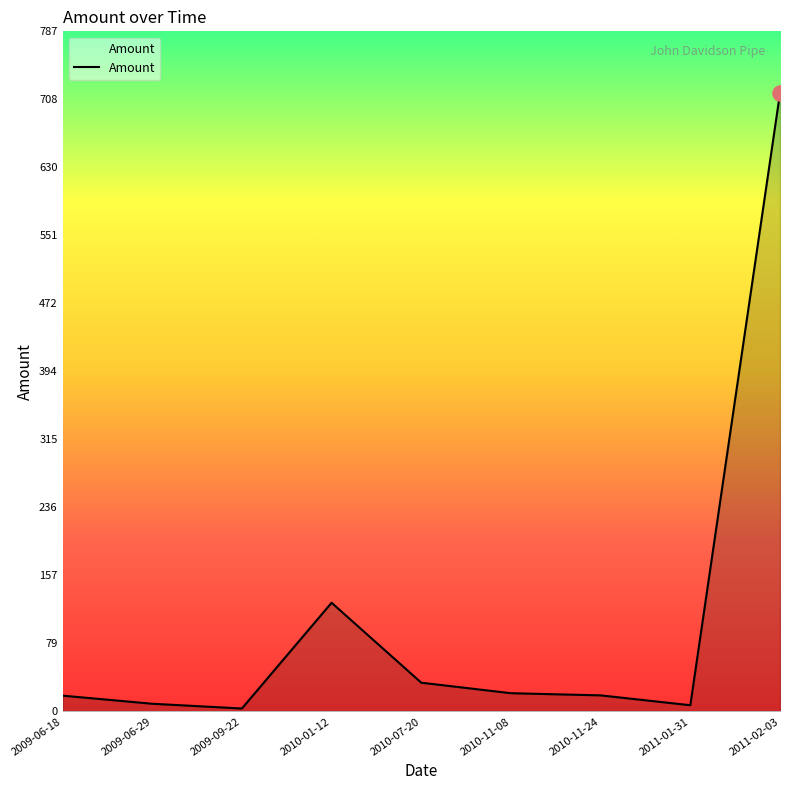

What is the ratio of the value at 2010-11-24 to the value at 2009-06-18?

1.0